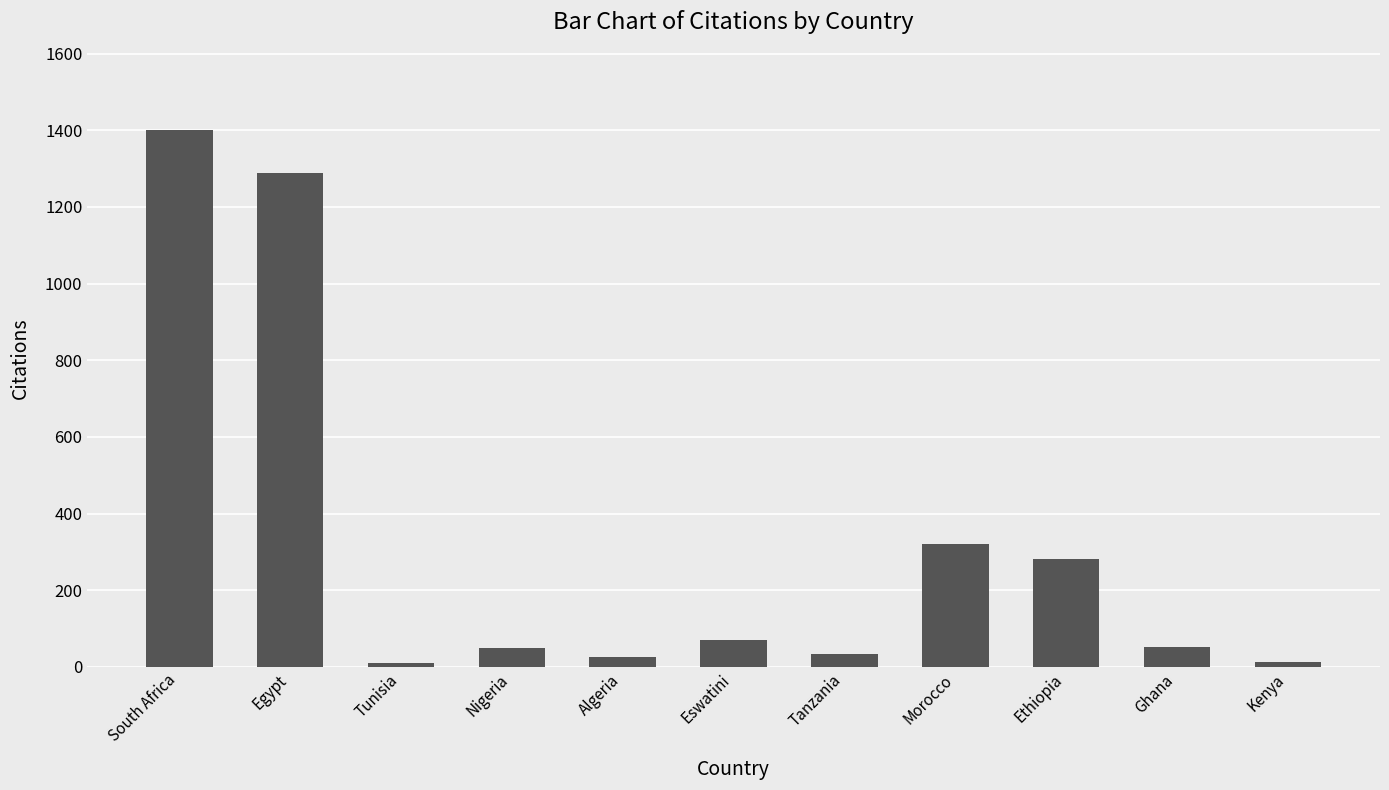

True or false: the data shows 52 at Ghana.

True